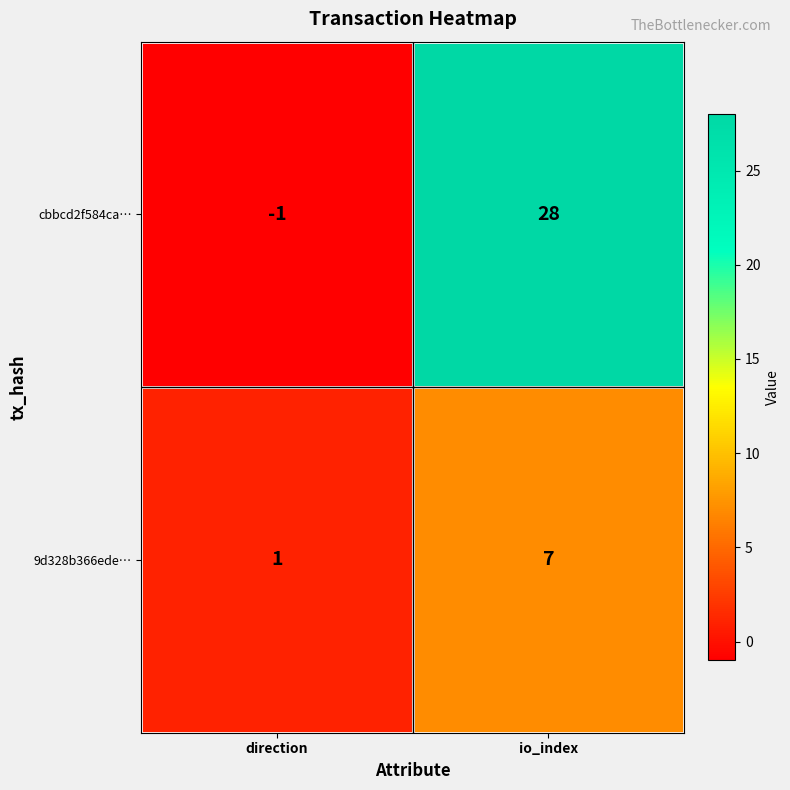

How many distinct data groups are displayed?

2